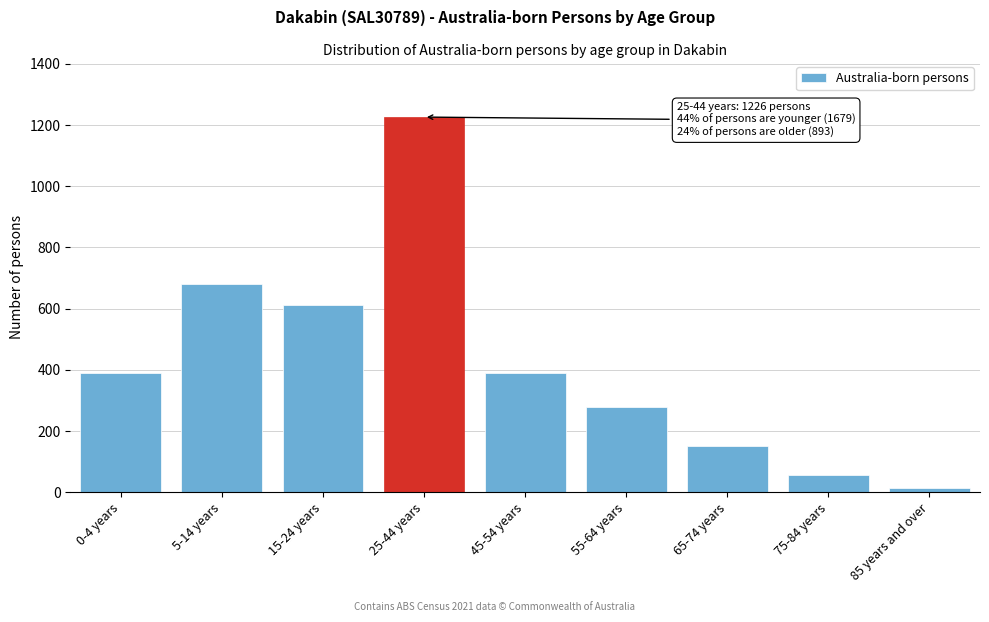

What is the difference between the maximum and second lowest values?

1168